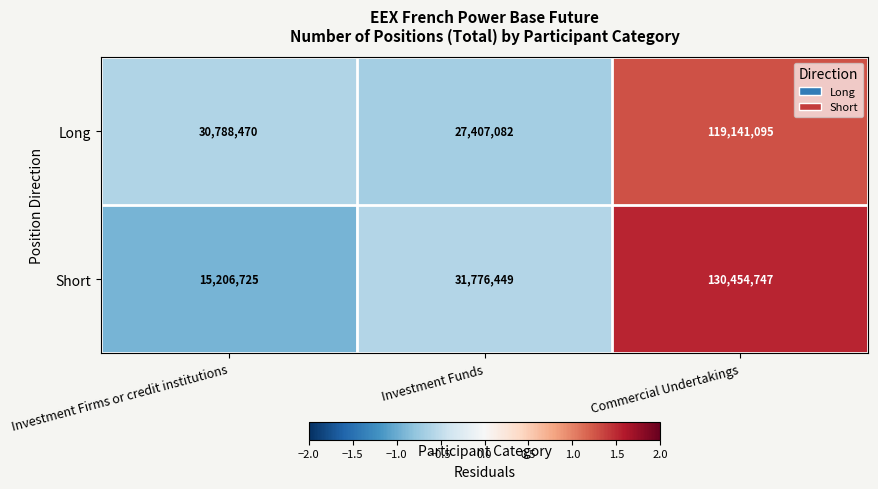

Count the number of data series in this chart.

2